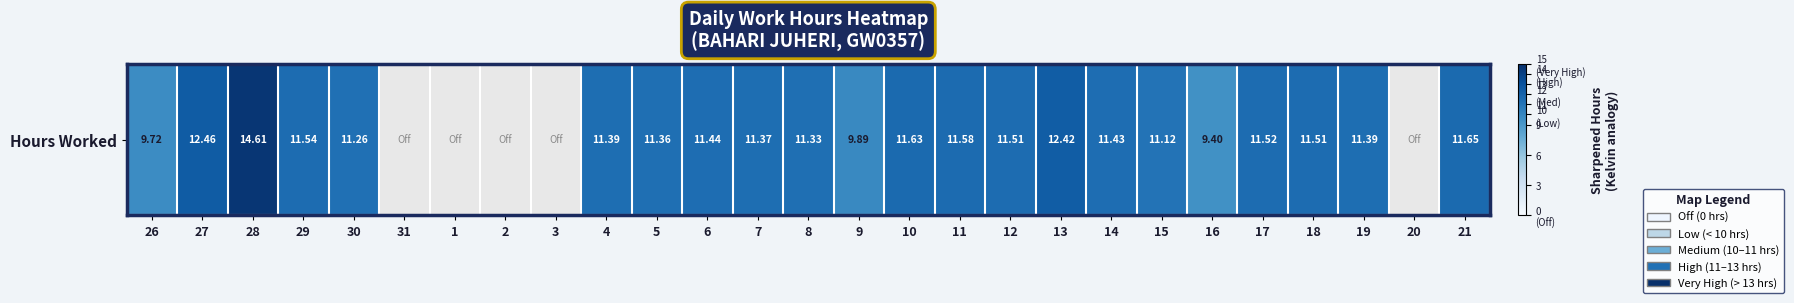

The chart shows a value of 11.6 at 11. True or false?

True